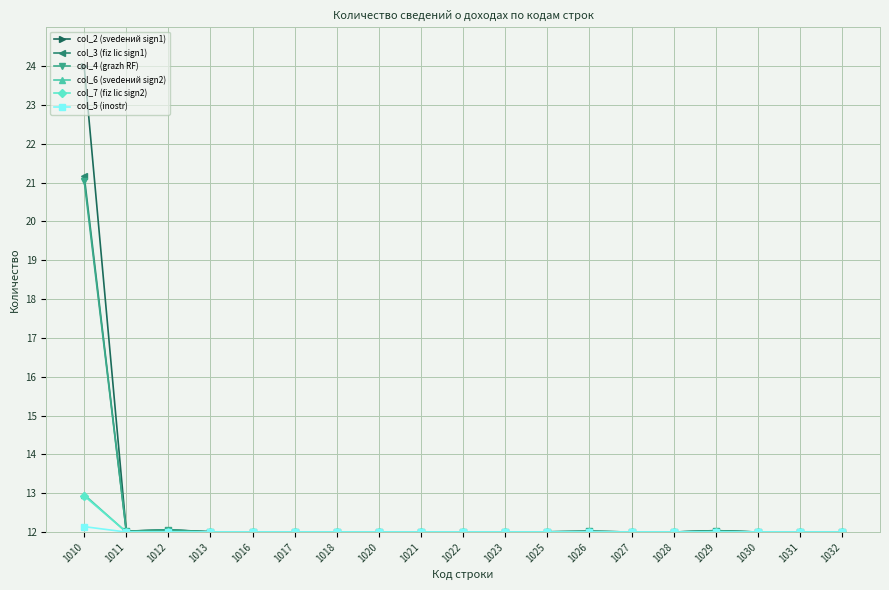

What is the minimum value for col_7 (fiz lic sign2)?

12.0